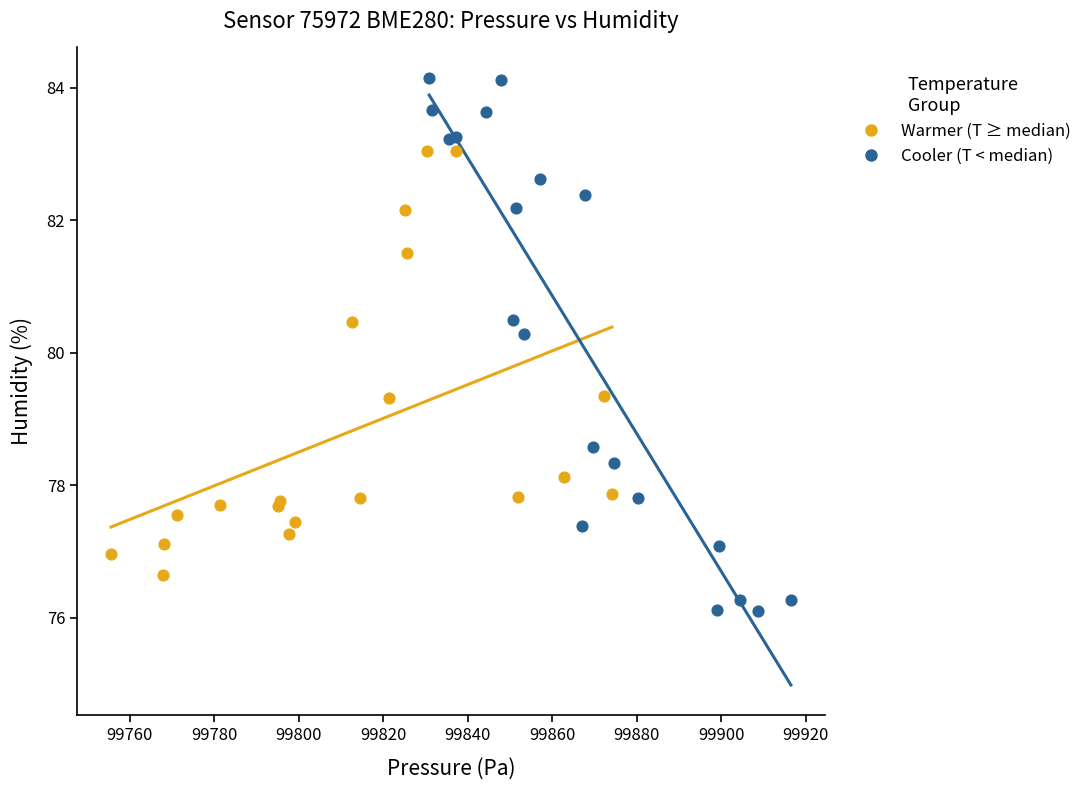

Which series reaches the minimum Y coordinate?

Cooler (T < median)